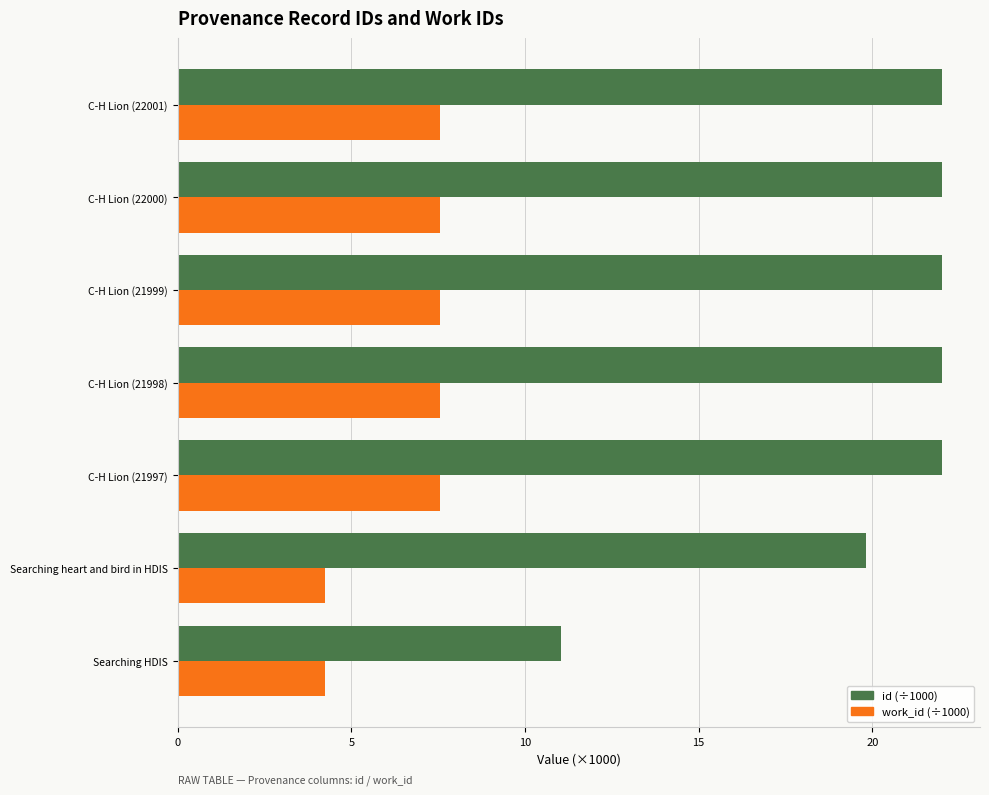

Which series has the largest total across all categories?

id (÷1000)